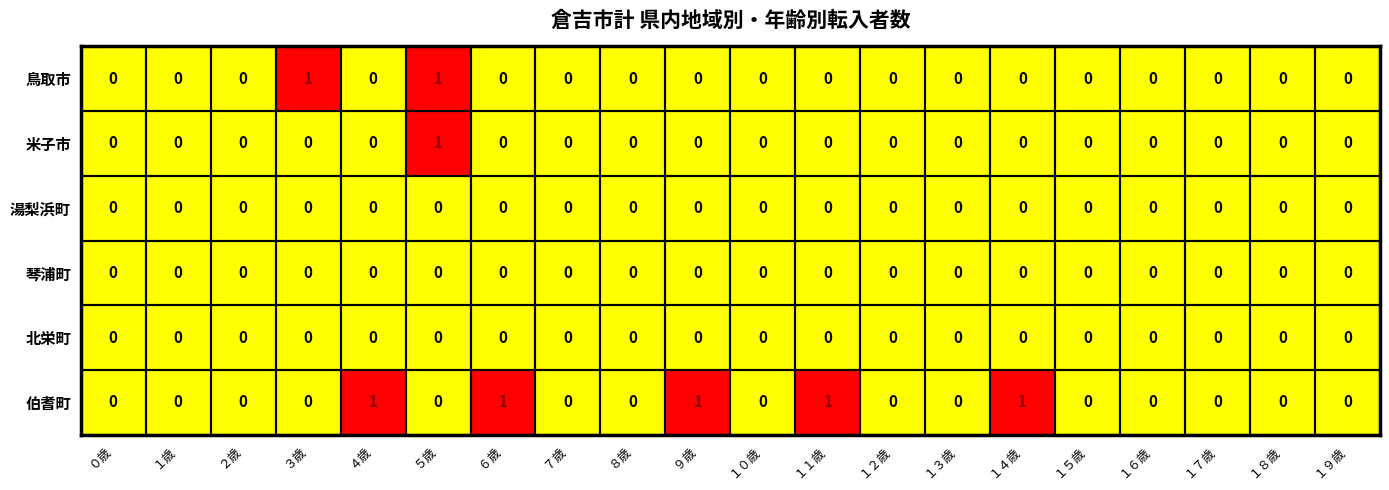

Which series has the largest total across all categories?

伯耆町